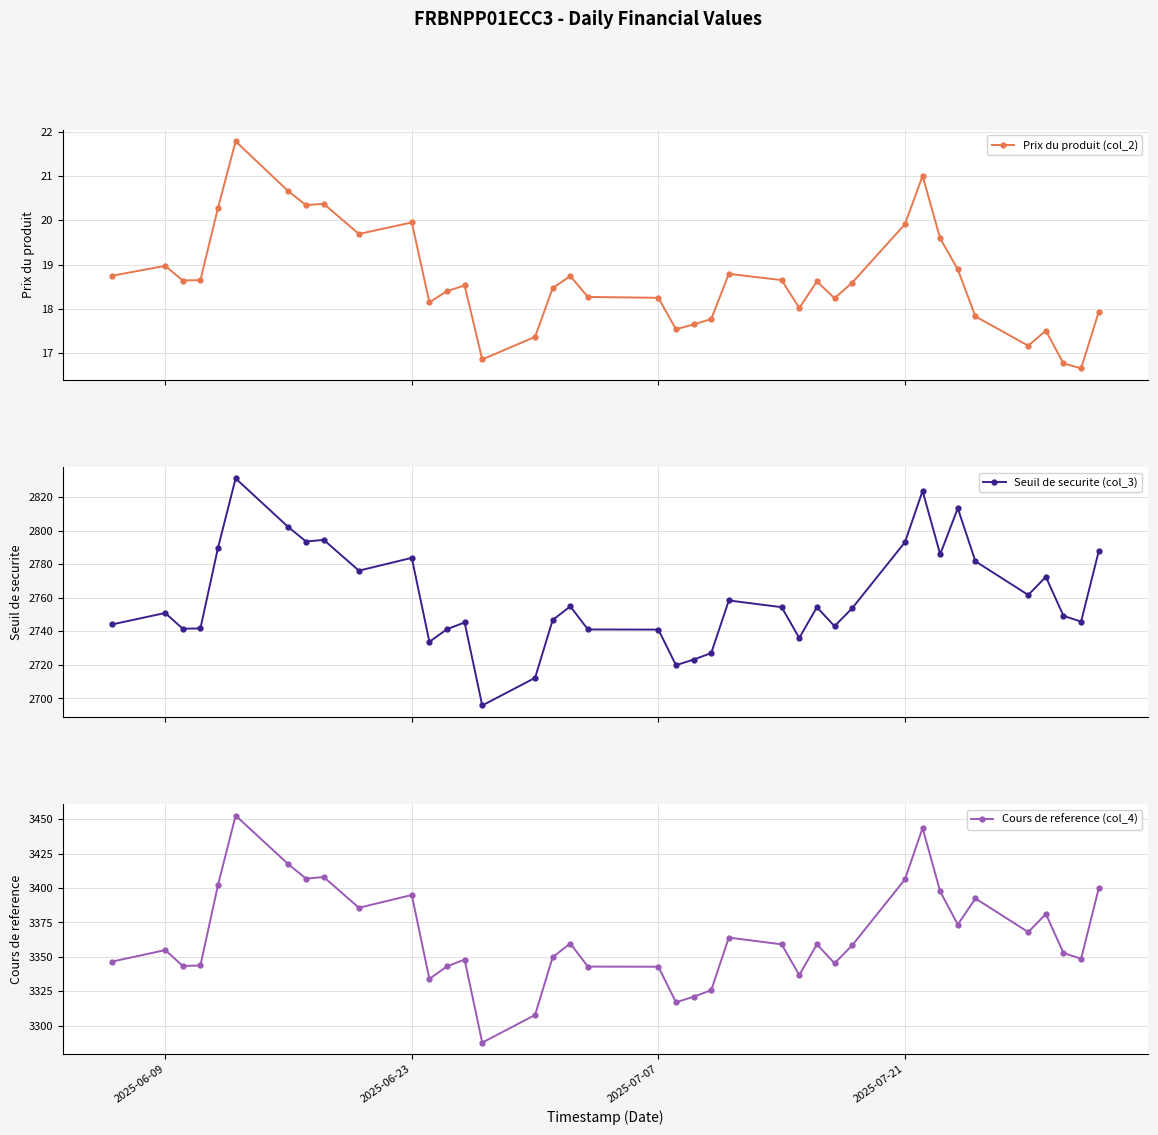

How many values in the Cours de reference (col_4) series are below 3358?

19